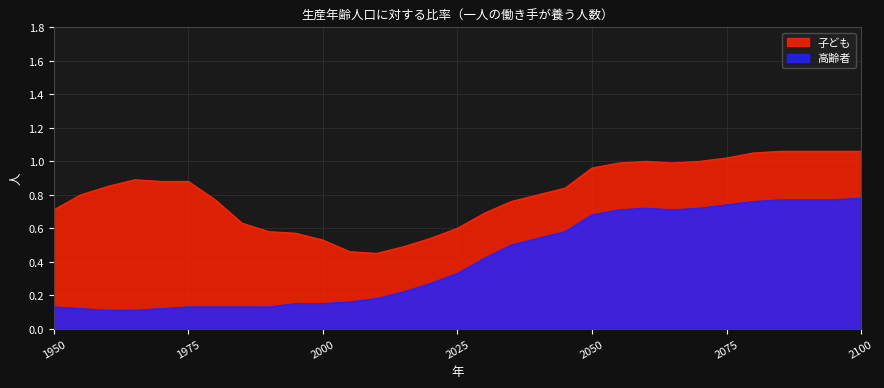

Reading right to left, extract all data points from this chart.

2100=0.8	2095=0.8	2090=0.8	2085=0.8	2080=0.8	2075=0.7	2070=0.7	2065=0.7	2060=0.7	2055=0.7	2050=0.7	2045=0.6	2040=0.5	2035=0.5	2030=0.4	2025=0.3	2020=0.3	2015=0.2	2010=0.2	2005=0.2	2000=0.1	1995=0.1	1990=0.1	1985=0.1	1980=0.1	1975=0.1	1970=0.1	1965=0.1	1960=0.1	1955=0.1	1950=0.1